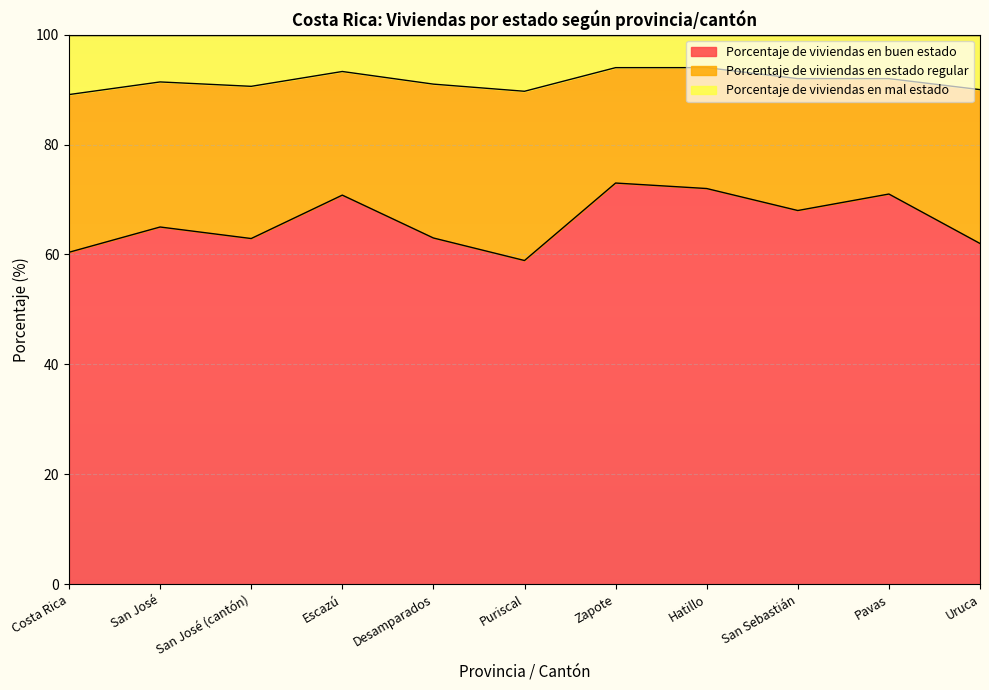

True or false: Porcentaje de viviendas en mal estado and Porcentaje de viviendas en buen estado intersect in this chart.

False